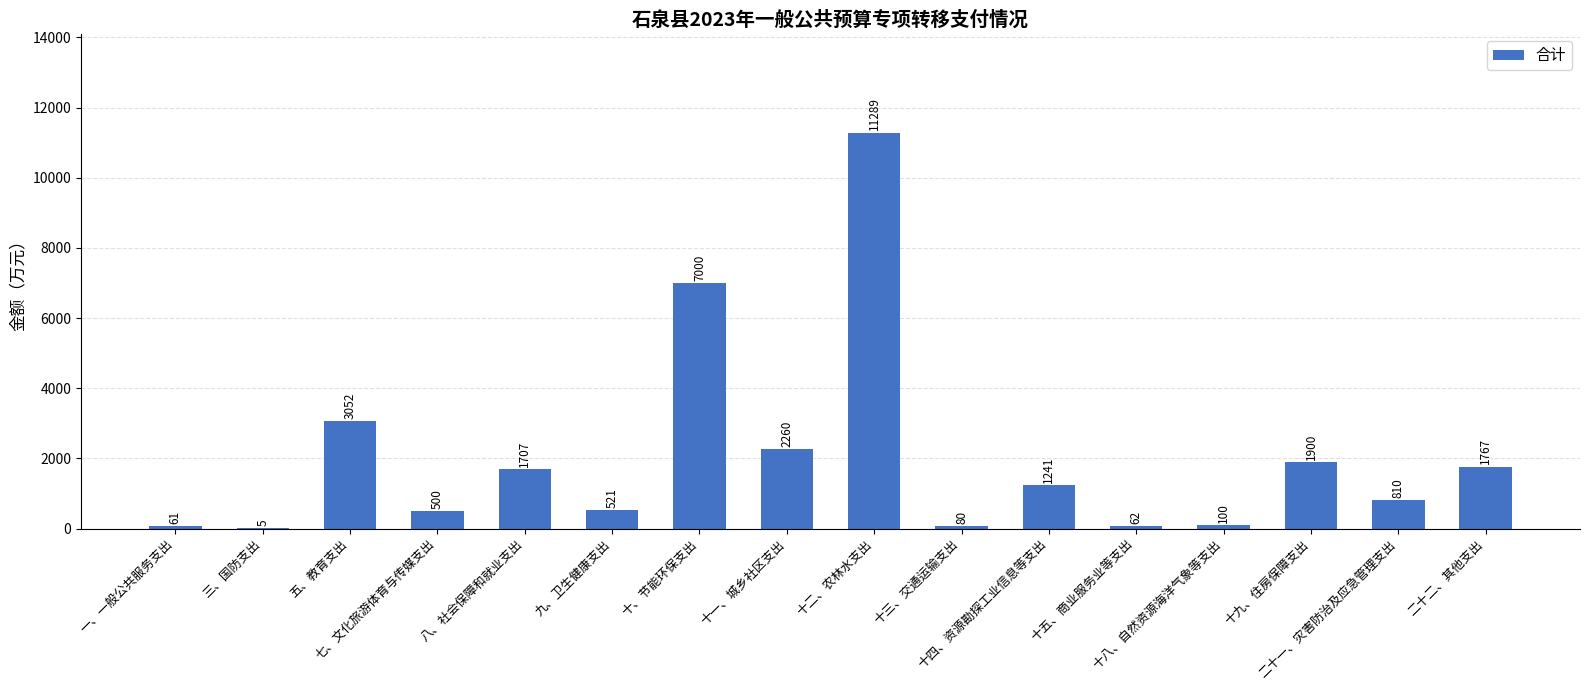

Approximately how many times larger is the value at 十一、城乡社区支出 compared to 十九、住房保障支出?

1.2